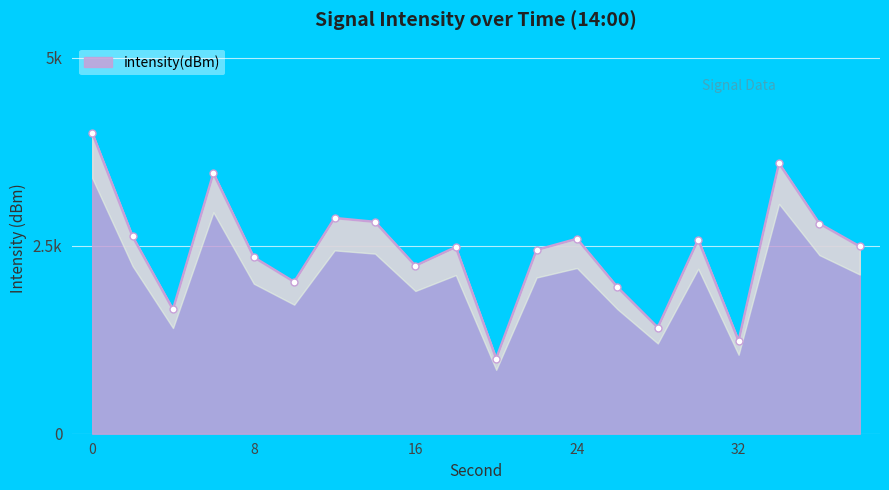

How many data points are less than 2490?

10